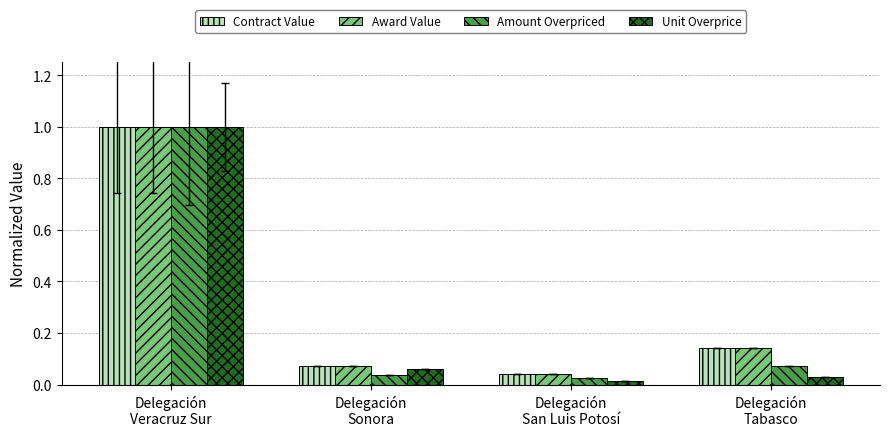

What is the sum of all Unit Overprice values?

1.1